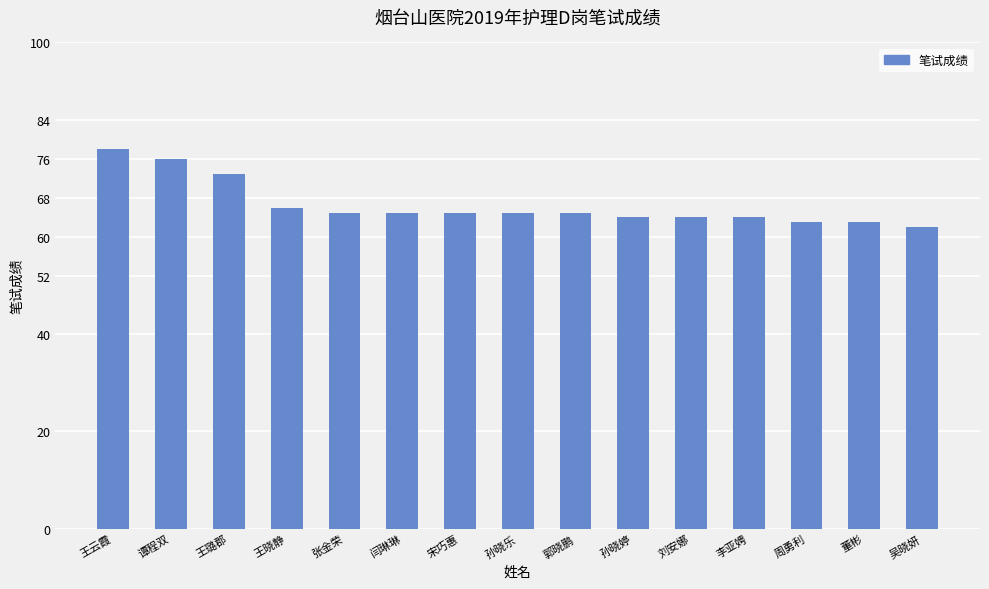

The value at 董彬 is 63. True or false?

True